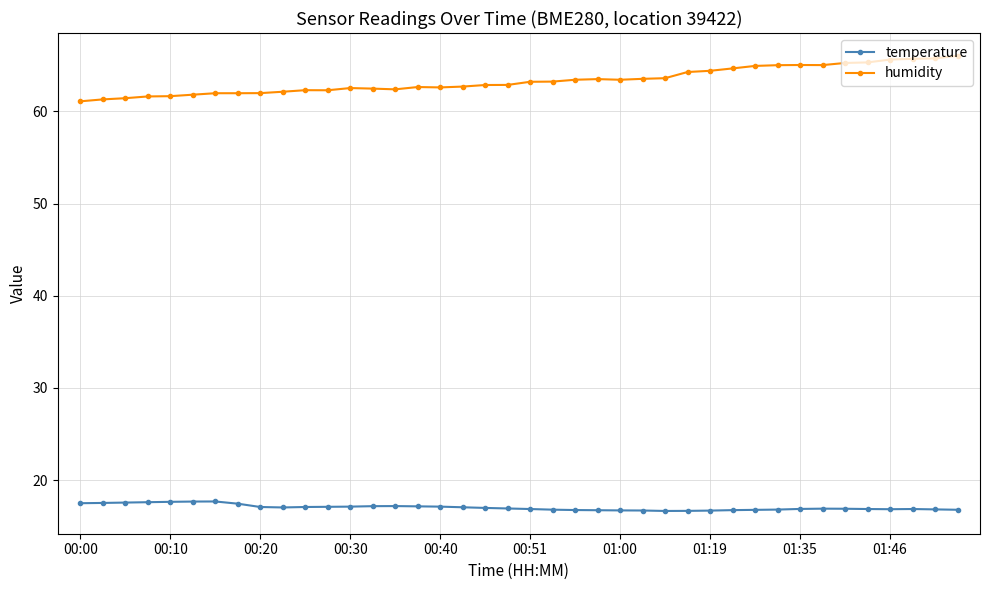

True or false: temperature and humidity intersect in this chart.

False